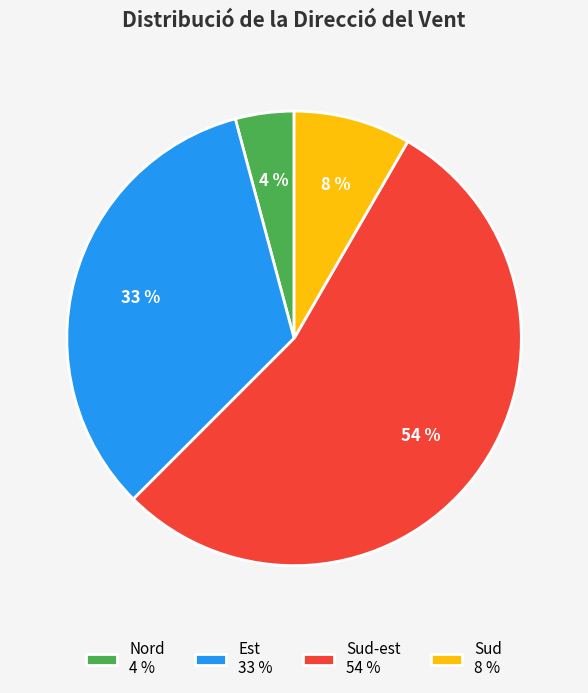

To the nearest percent, what portion does Est 33 % represent?

33%